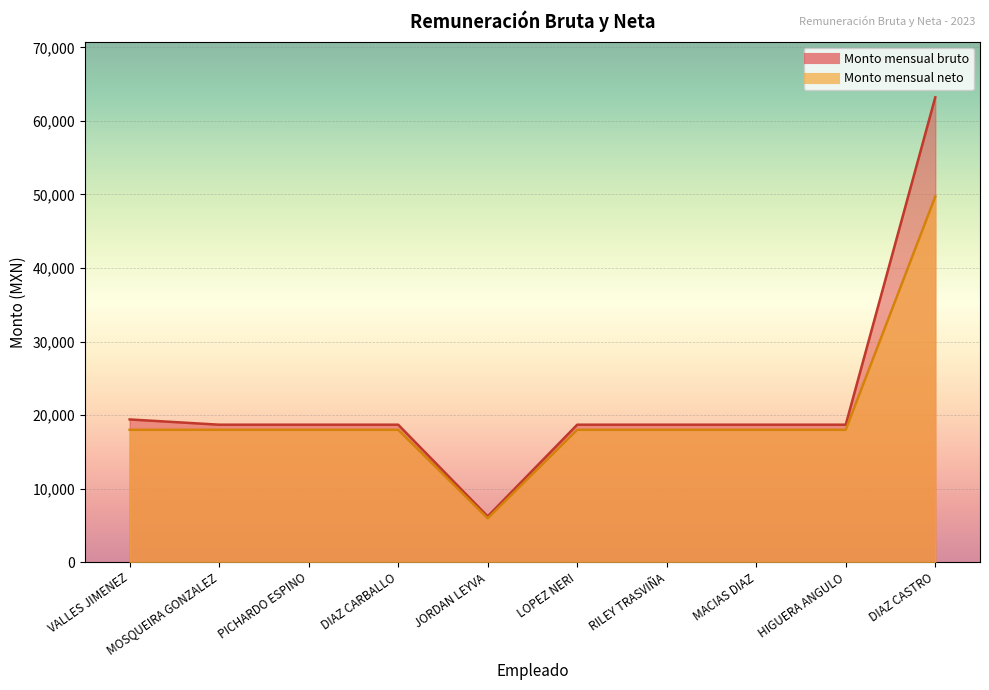

What position from the right is LOPEZ NERI?

5